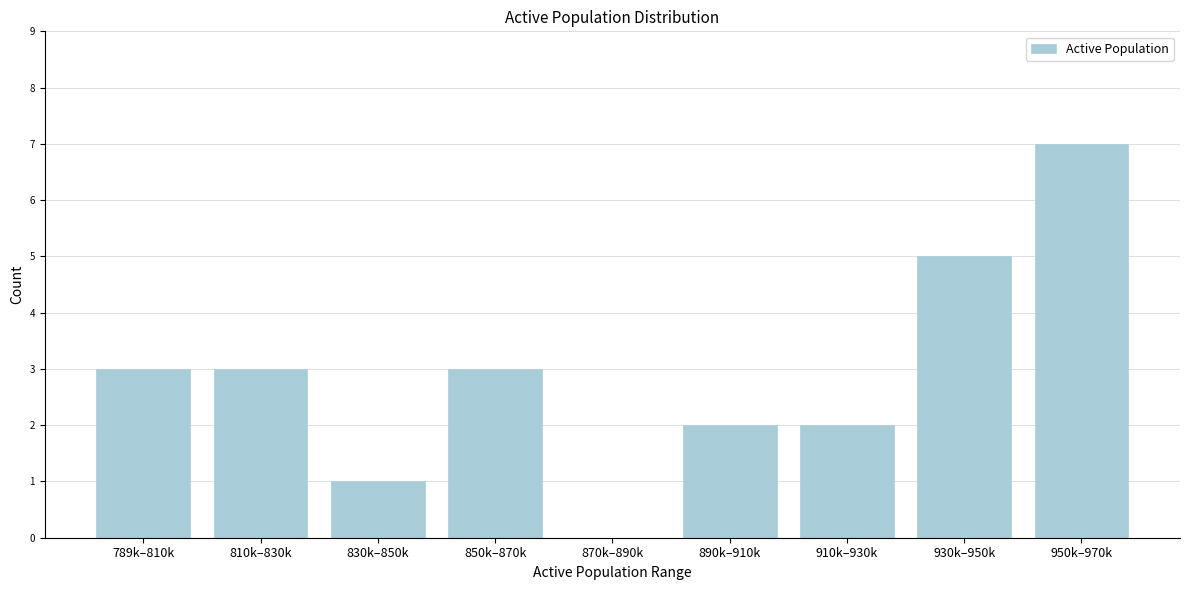

Reading left to right, what are all the values shown in this chart?

789k–810k=3	810k–830k=3	830k–850k=1	850k–870k=3	870k–890k=0	890k–910k=2	910k–930k=2	930k–950k=5	950k–970k=7